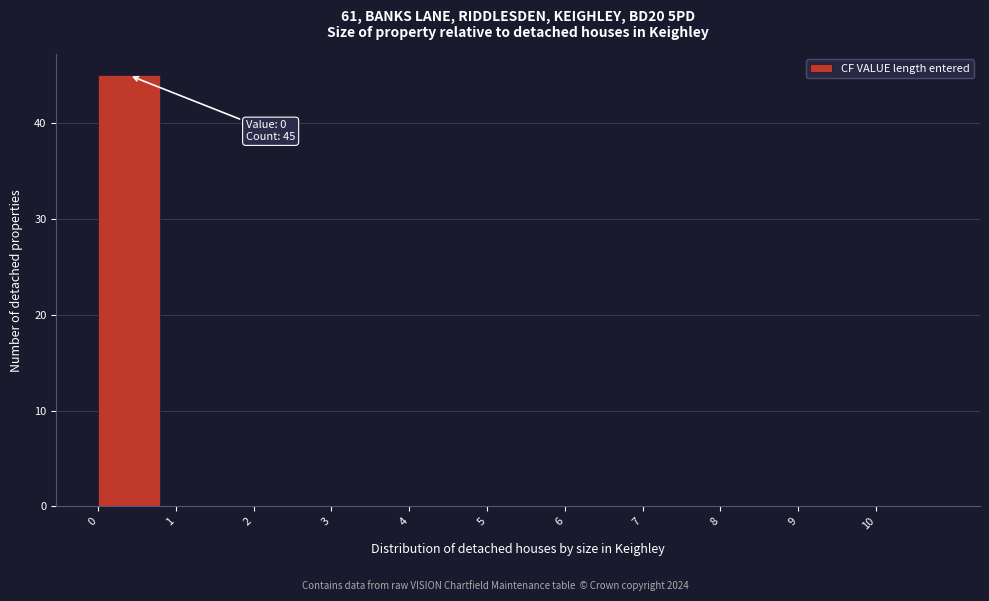

Over which range of the x-axis is the bar tallest?

0 to 1